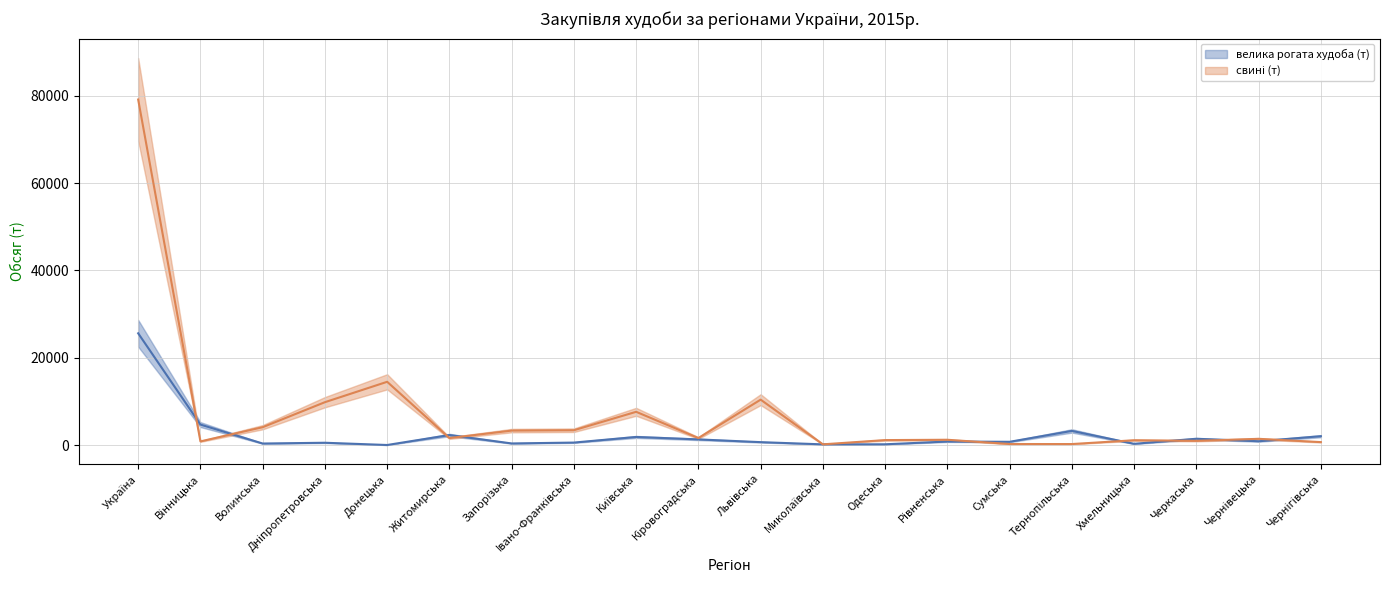

The свині (т) series shows 9838 at Дніпропетровська. True or false?

True